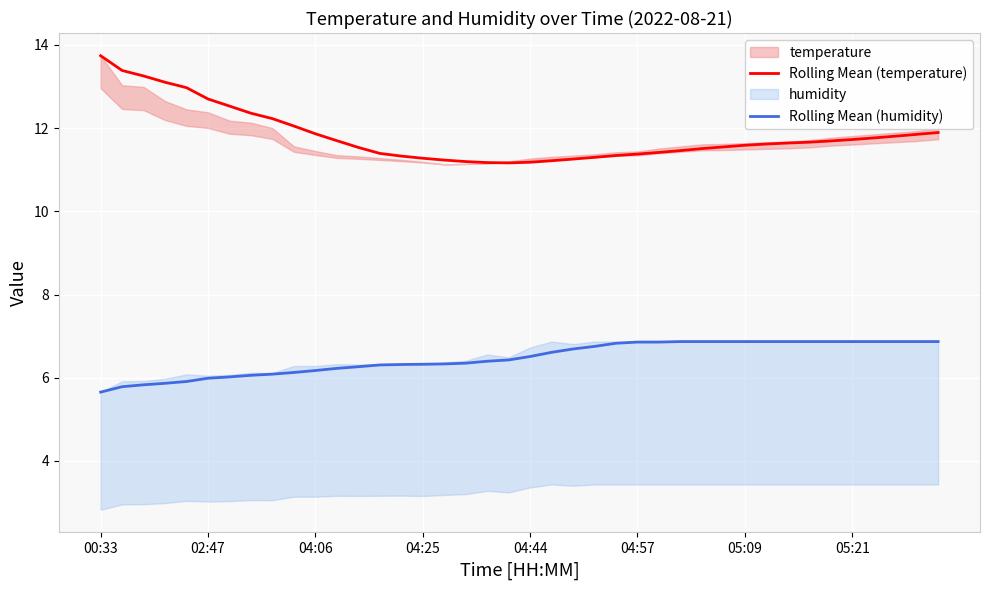

True or false: Rolling Mean (temperature) has a value of 12.7 at 02:47.

True